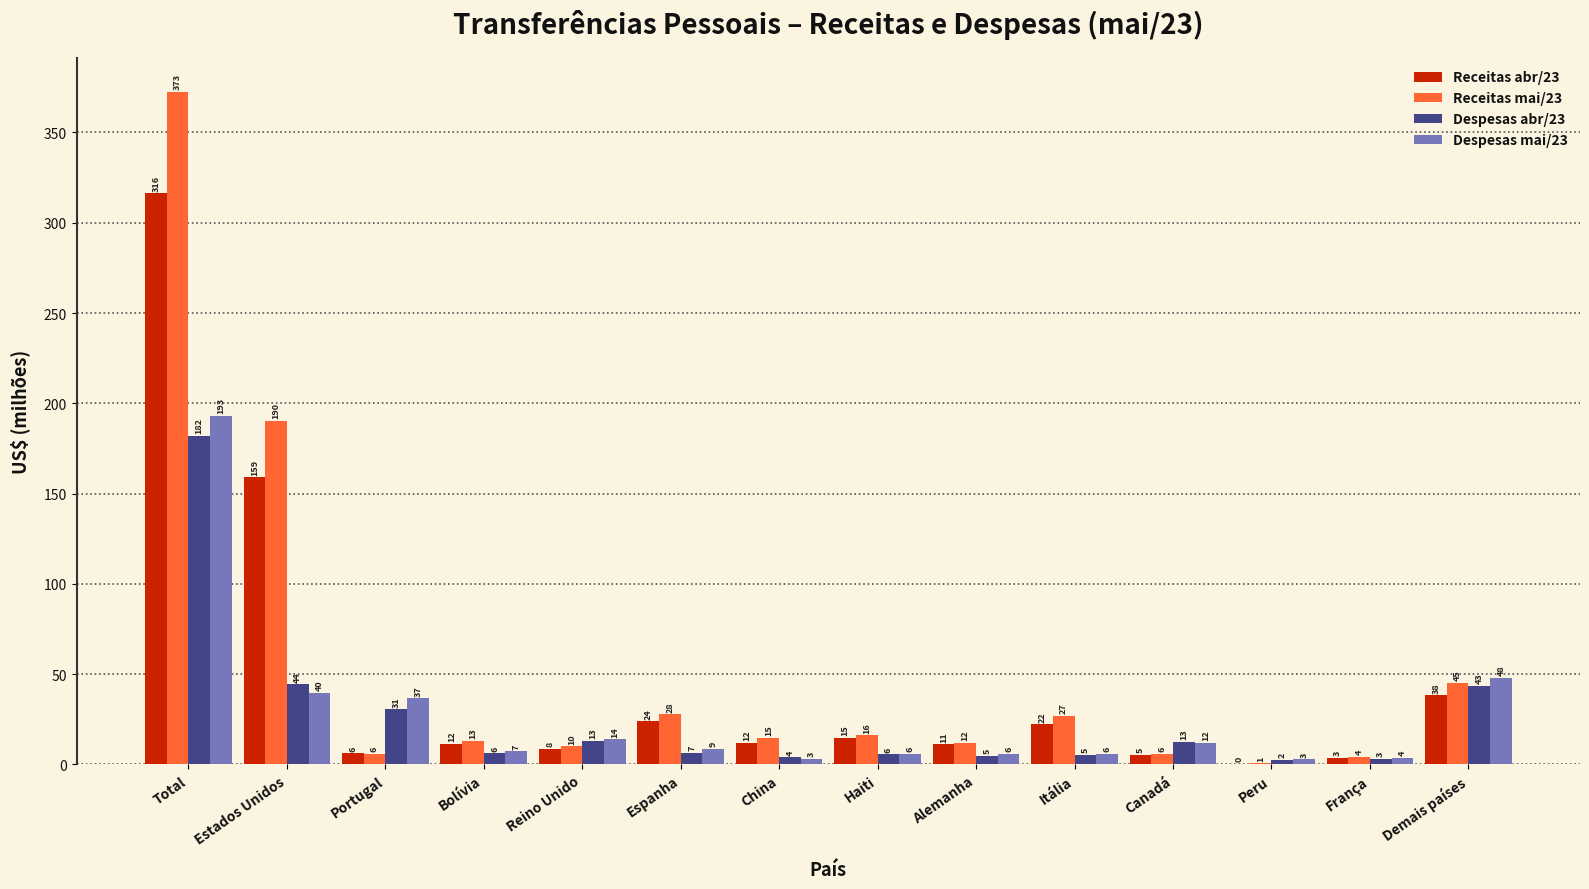

How many groups of bars are there?

14